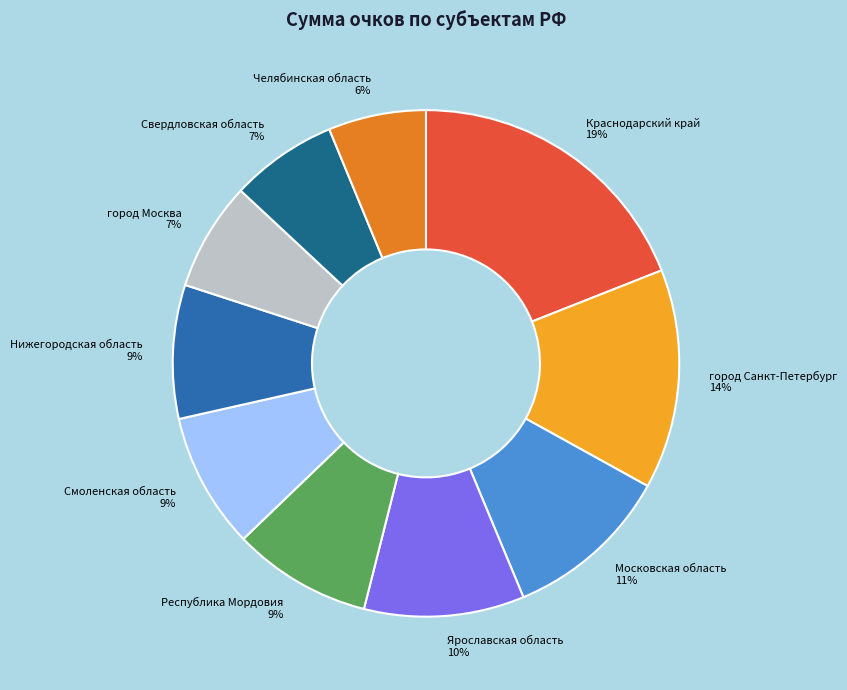

Which has a higher value, Московская область or Нижегородская область?

Московская область